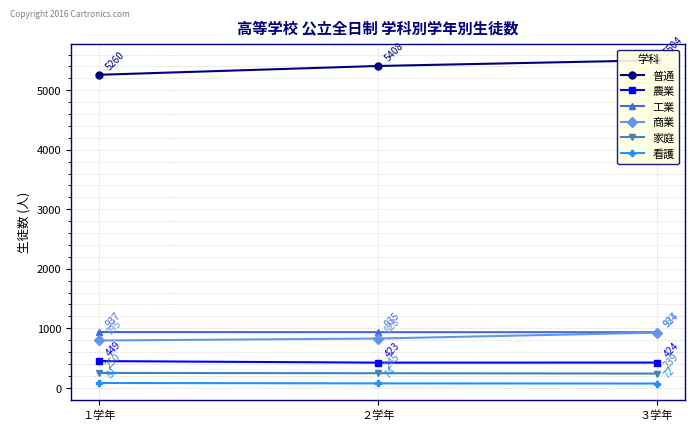

Reading right to left, extract all data points from this chart.

普通: ３学年=5504	２学年=5408	１学年=5260
農業: ３学年=424	２学年=423	１学年=449
工業: ３学年=934	２学年=935	１学年=937
商業: ３学年=927	２学年=828	１学年=795
家庭: ３学年=239	２学年=245	１学年=250
看護: ３学年=72	２学年=74	１学年=81